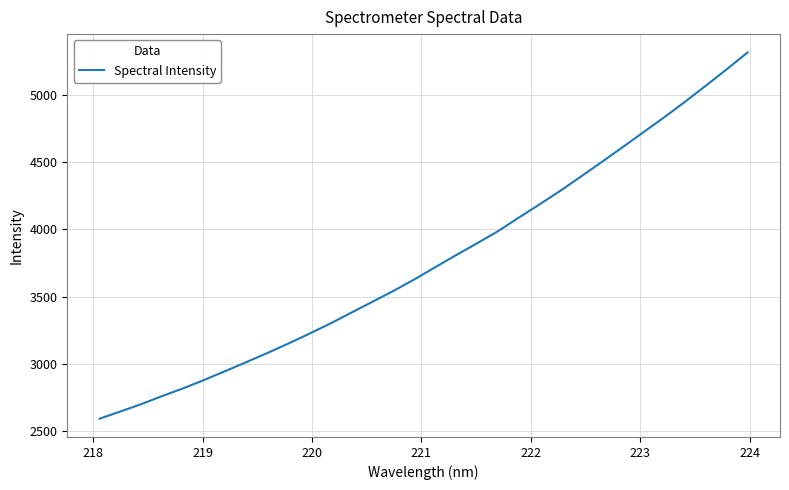

What is the smallest value displayed?

2594.5